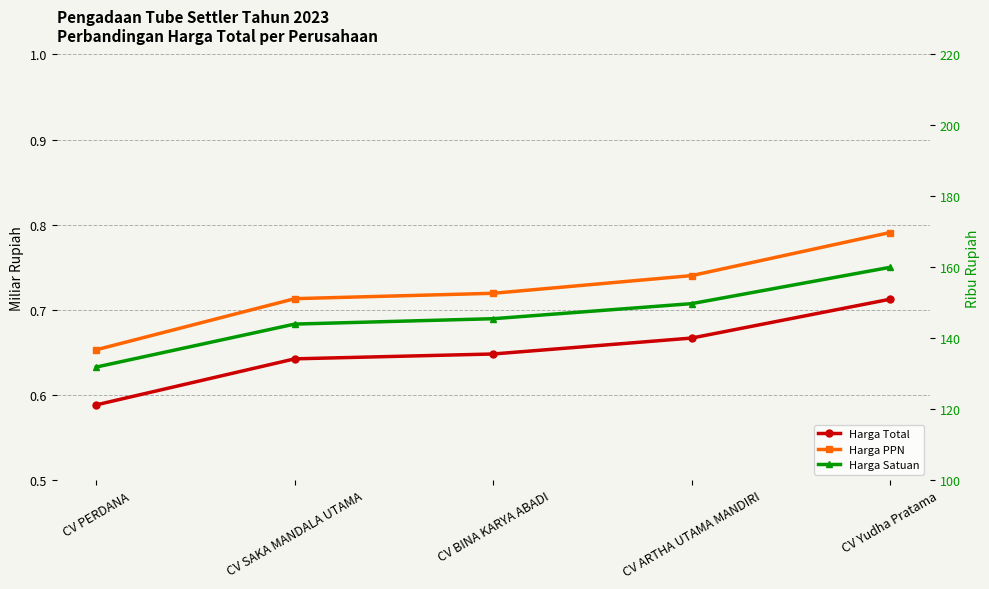

At which category is the sum across all series the highest?

CV Yudha Pratama